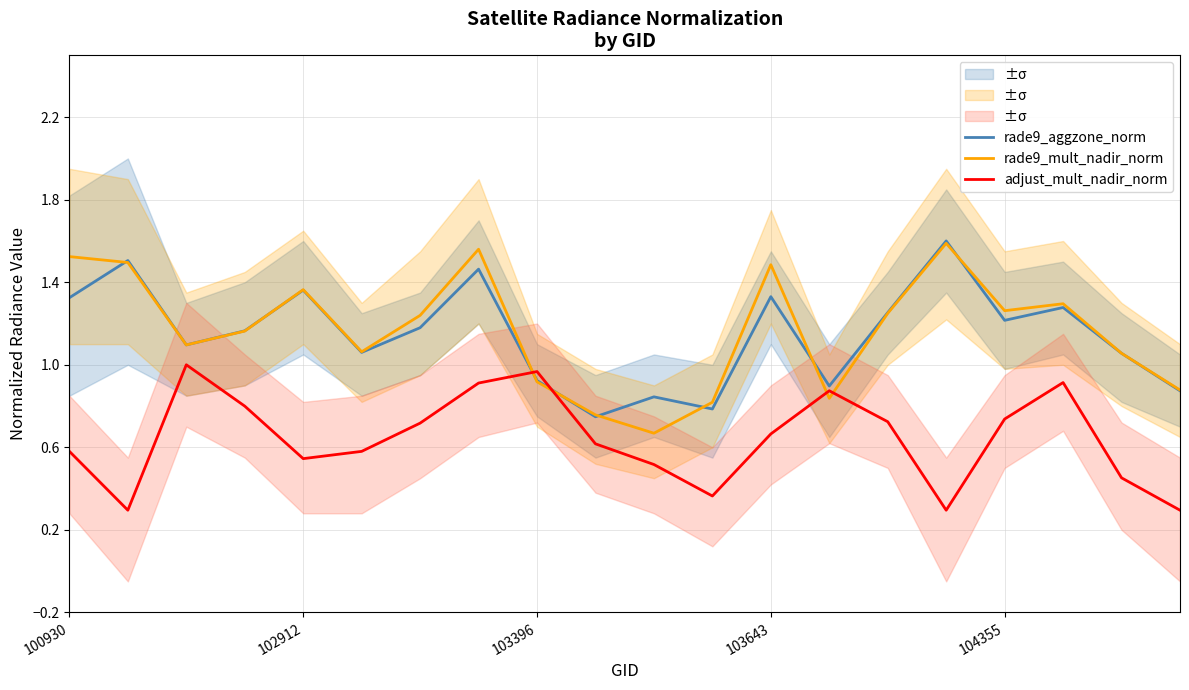

How many data points does each series have?

20